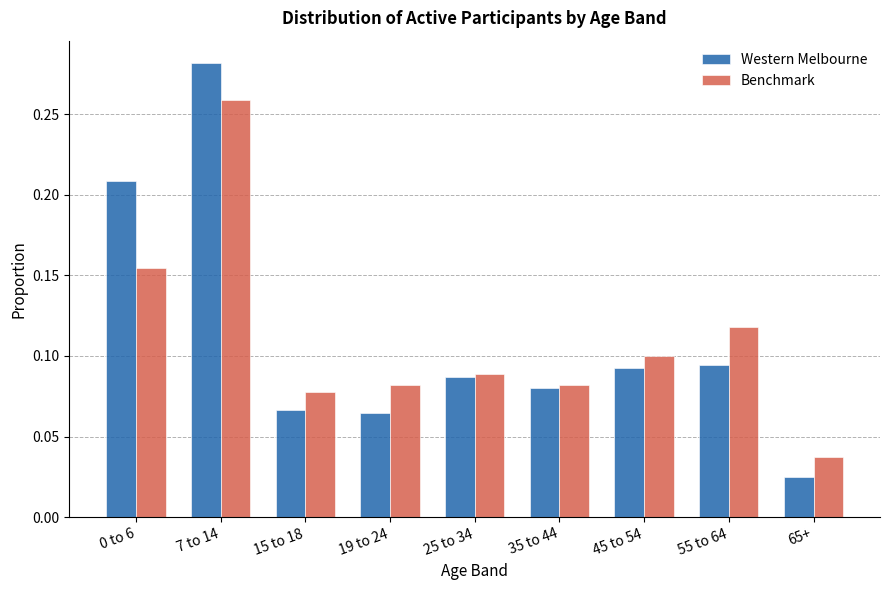

At which category is the sum across all series the highest?

7 to 14